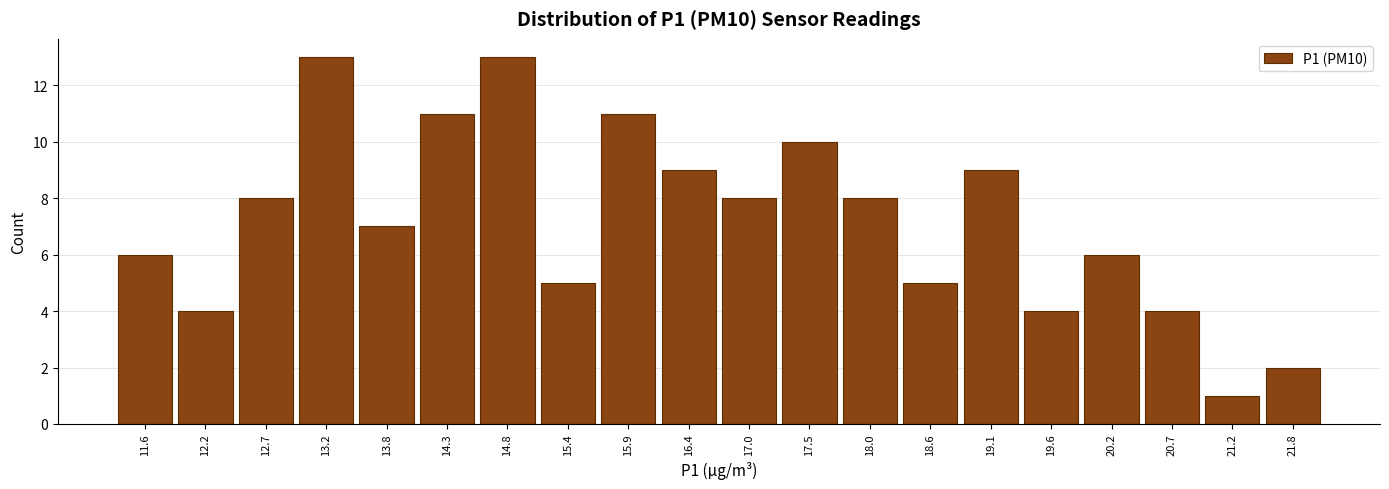

Reading left to right, transcribe this chart: for each bar, give the range it covers on the x-axis and its height. Neither the bar edges nor the heights are printed on the chart, so give them approximately, as read against the axes.

11.4 to 11.9: 6
11.9 to 12.4: 4
12.4 to 13.0: 8
13.0 to 13.5: 13
13.5 to 14.0: 7
14.0 to 14.6: 11
14.6 to 15.1: 13
15.1 to 15.6: 5
15.6 to 16.2: 11
16.2 to 16.7: 9
16.7 to 17.2: 8
17.2 to 17.8: 10
17.8 to 18.3: 8
18.3 to 18.8: 5
18.8 to 19.4: 9
19.4 to 19.9: 4
19.9 to 20.4: 6
20.4 to 21.0: 4
21.0 to 21.5: 1
21.5 to 22.1: 2